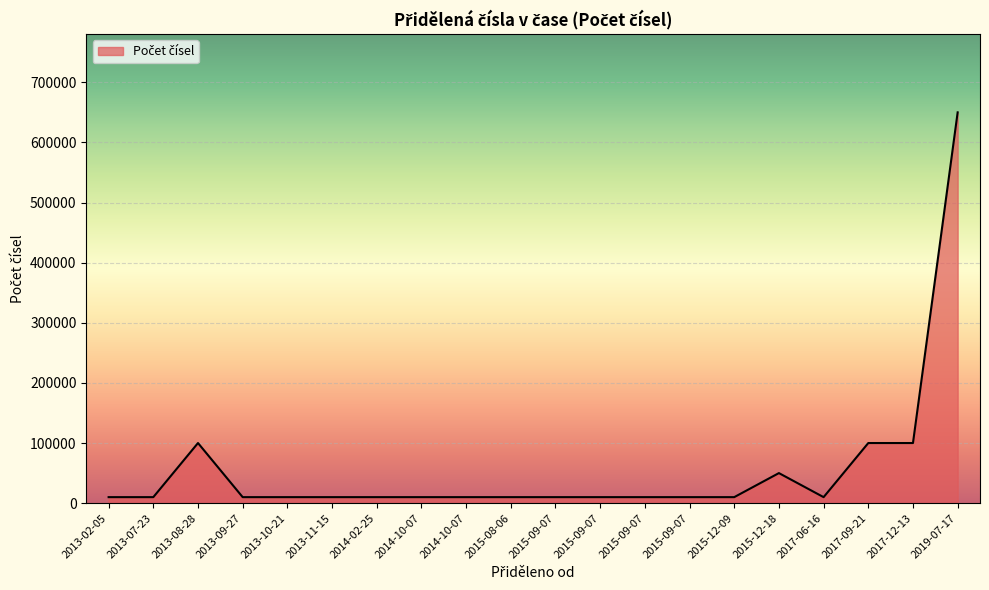

What is the sum of all values?

1150000